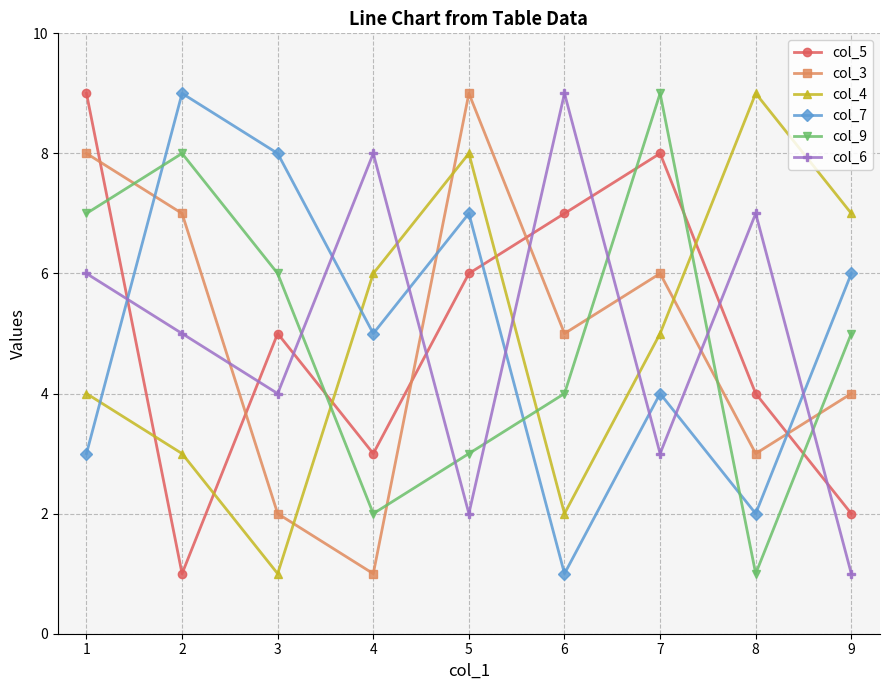

What is the minimum value shown in the chart?

1